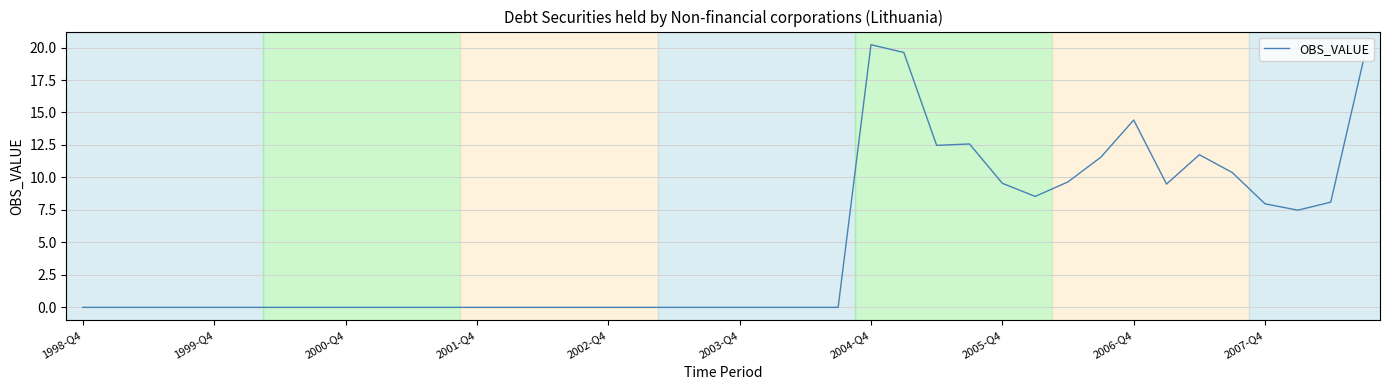

What is the difference between the maximum and minimum values?

20.2